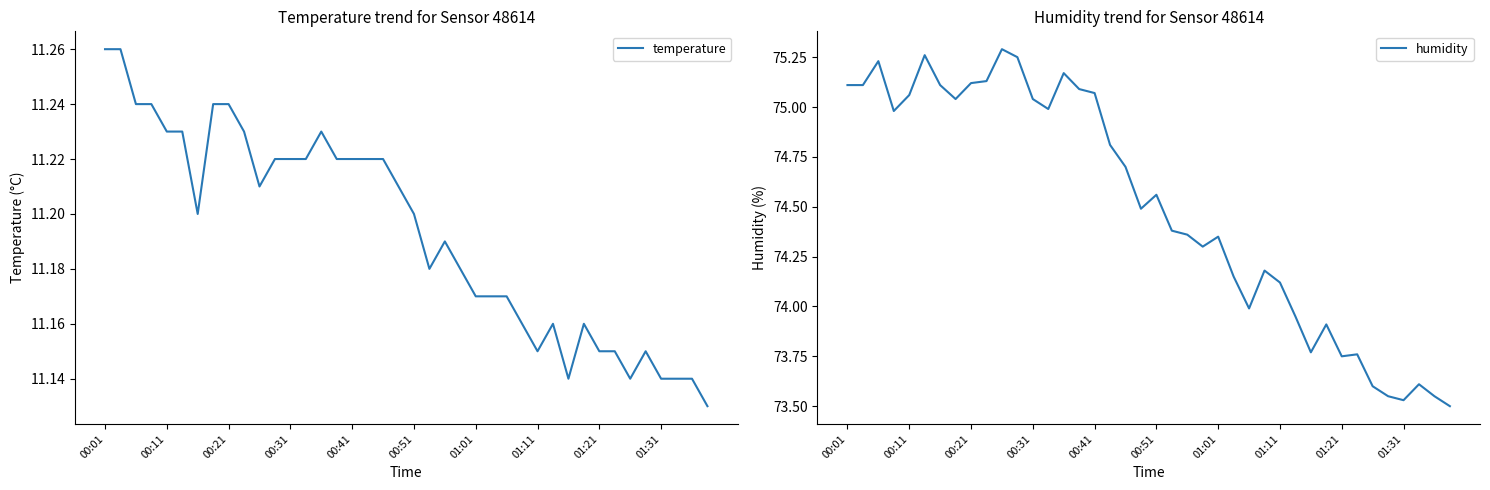

What are all the series names shown in the legend?

temperature, humidity